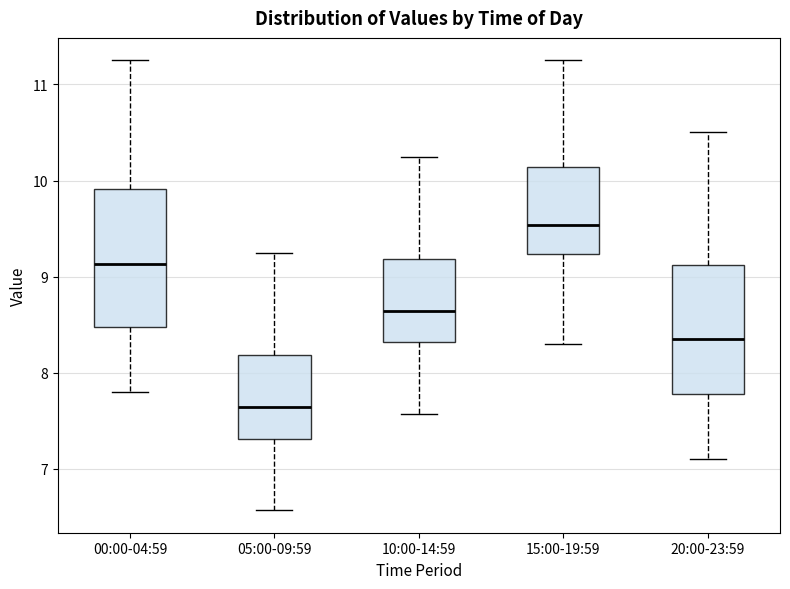

Where does the median line of the box for 15:00-19:59 sit on the y-axis? The values are not printed on the chart, so give them approximately, as read against the axis.

9.5